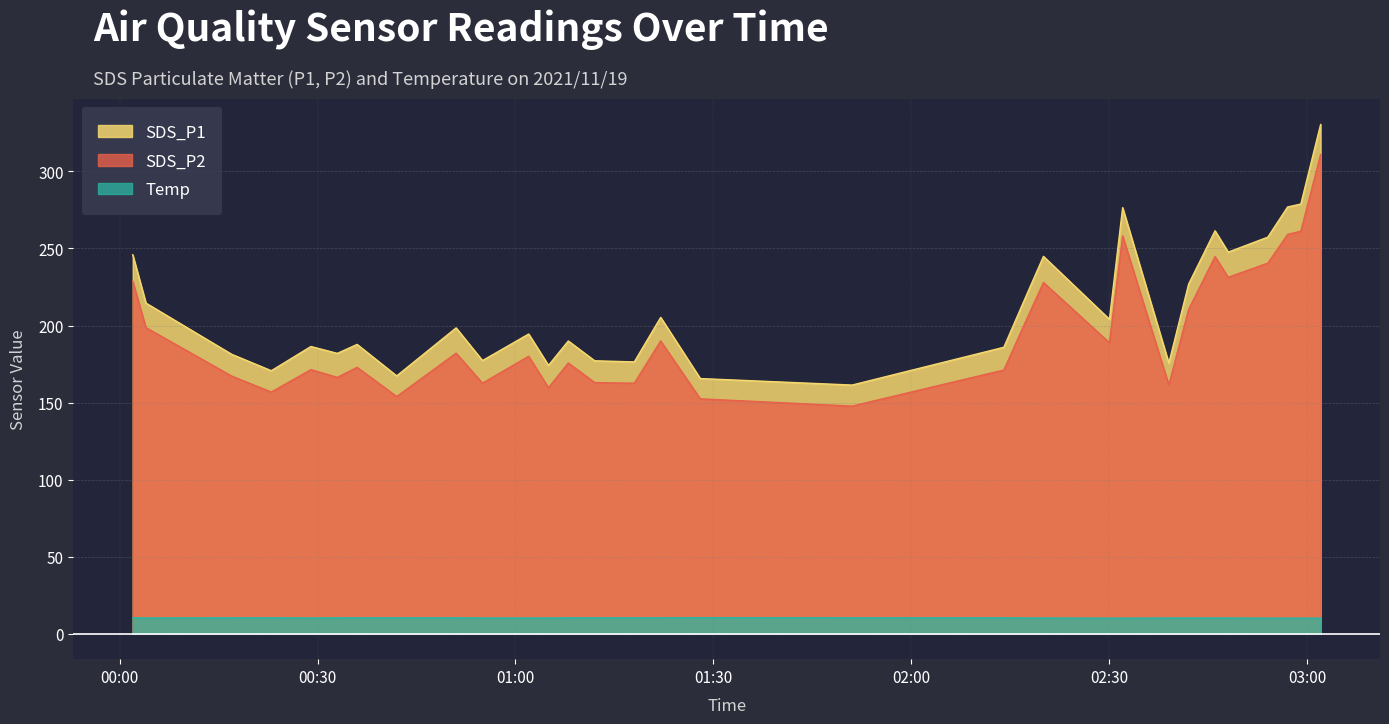

Reading right to left, list all the values displayed in this chart.

SDS_P1: 330.5	278.9	277.0	257.4	247.7	261.5	226.9	175.6	276.5	204.1	244.9	215.5	185.9	161.4	165.6	205.3	176.4	177.1	190.0	174.1	194.5	177.3	198.5	167.3	187.8	181.9	186.4	170.7	181.3	214.6	245.9
SDS_P2: 311.0	261.2	259.1	240.5	231.3	244.8	210.5	161.4	258.2	188.9	227.9	199.8	171.1	147.7	152.4	190.0	162.6	163.0	175.7	159.6	180.1	162.6	182.1	153.9	172.9	166.3	171.4	156.8	167.2	198.7	228.8
Temp: 10.1	10.1	10.1	10.1	10.2	10.2	10.2	10.2	10.1	10.1	10.2	10.2	10.3	10.3	10.4	10.3	10.3	10.3	10.3	10.2	10.2	10.2	10.3	10.3	10.3	10.3	10.2	10.3	10.3	10.2	10.3